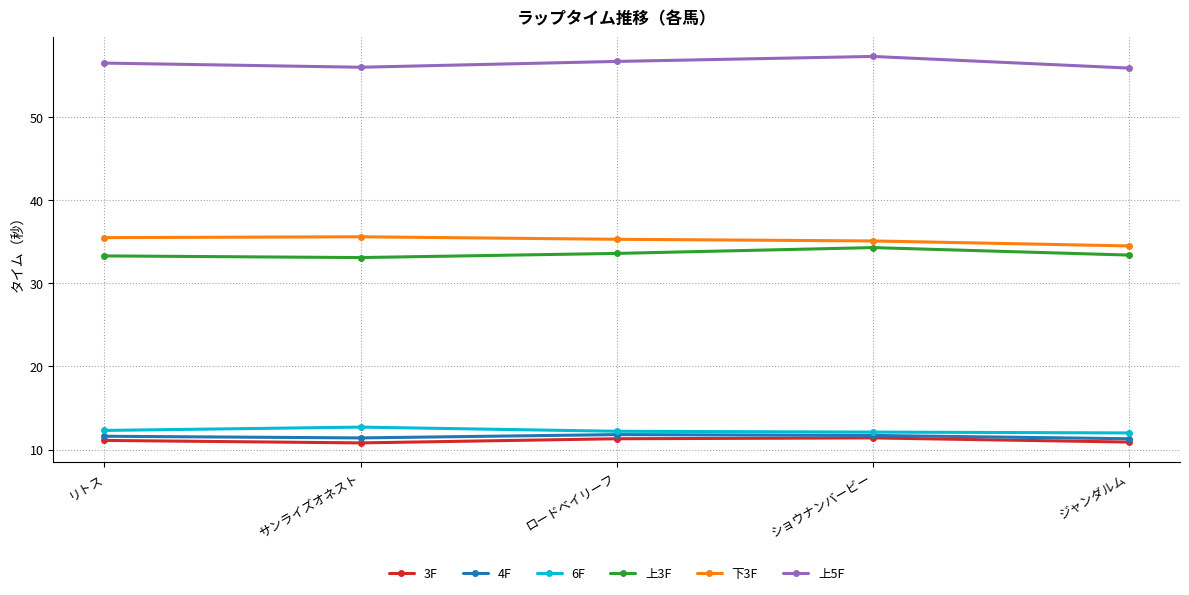

What is the spread (max minus min) of values at ショウナンバービー?

45.9